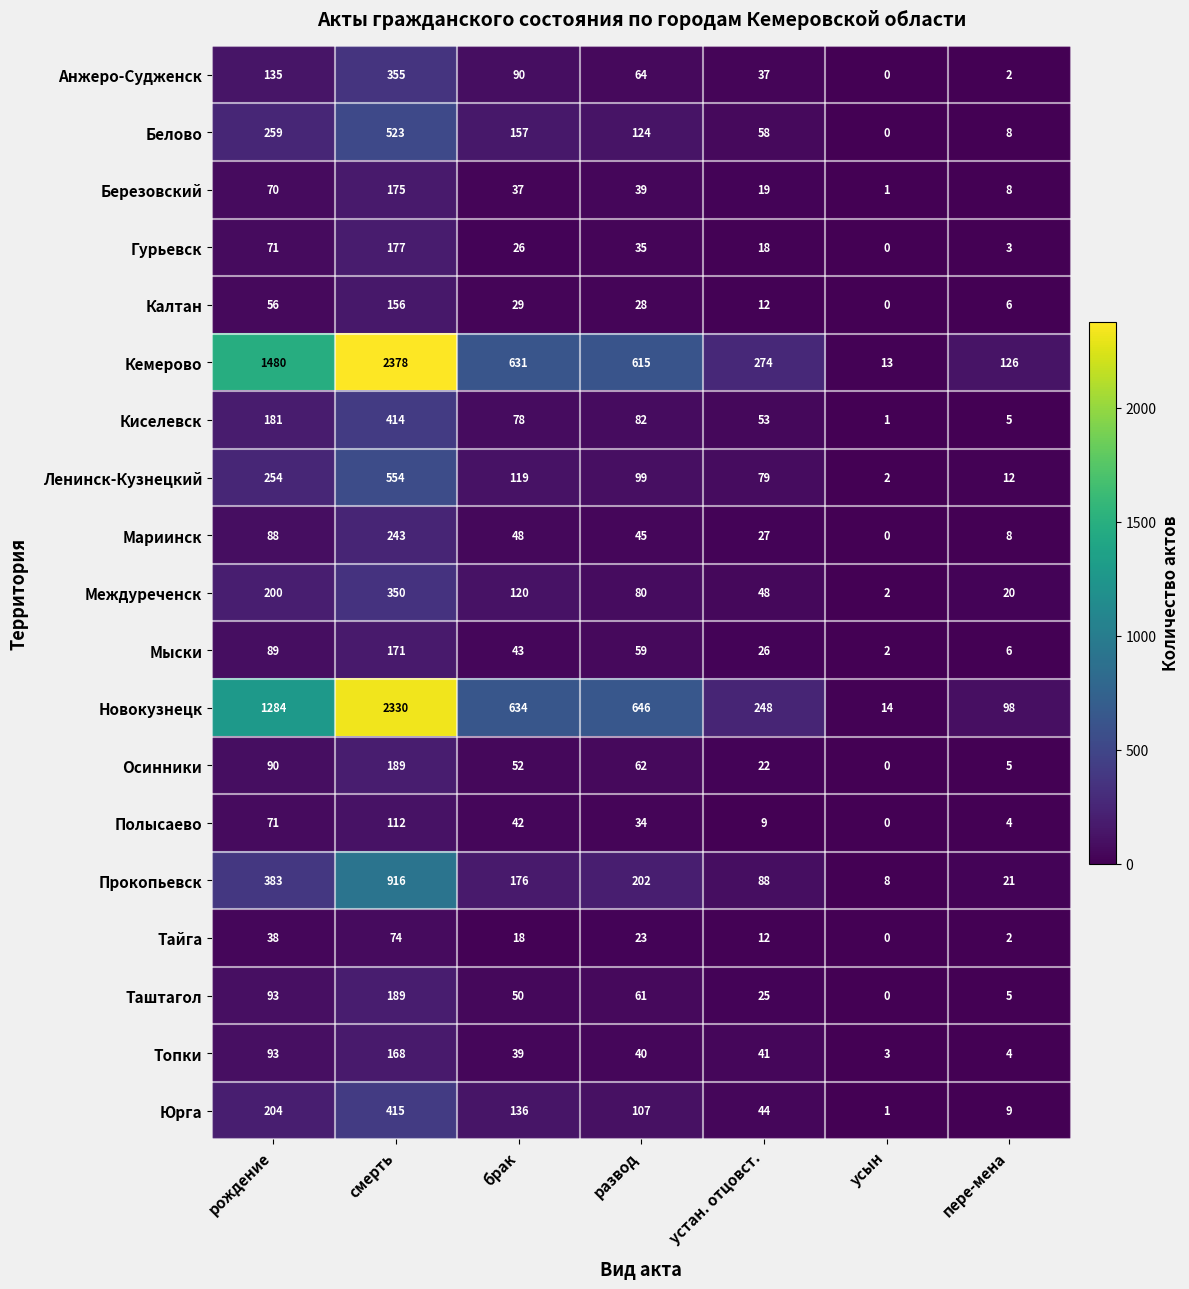

How many series are shown in this chart?

19